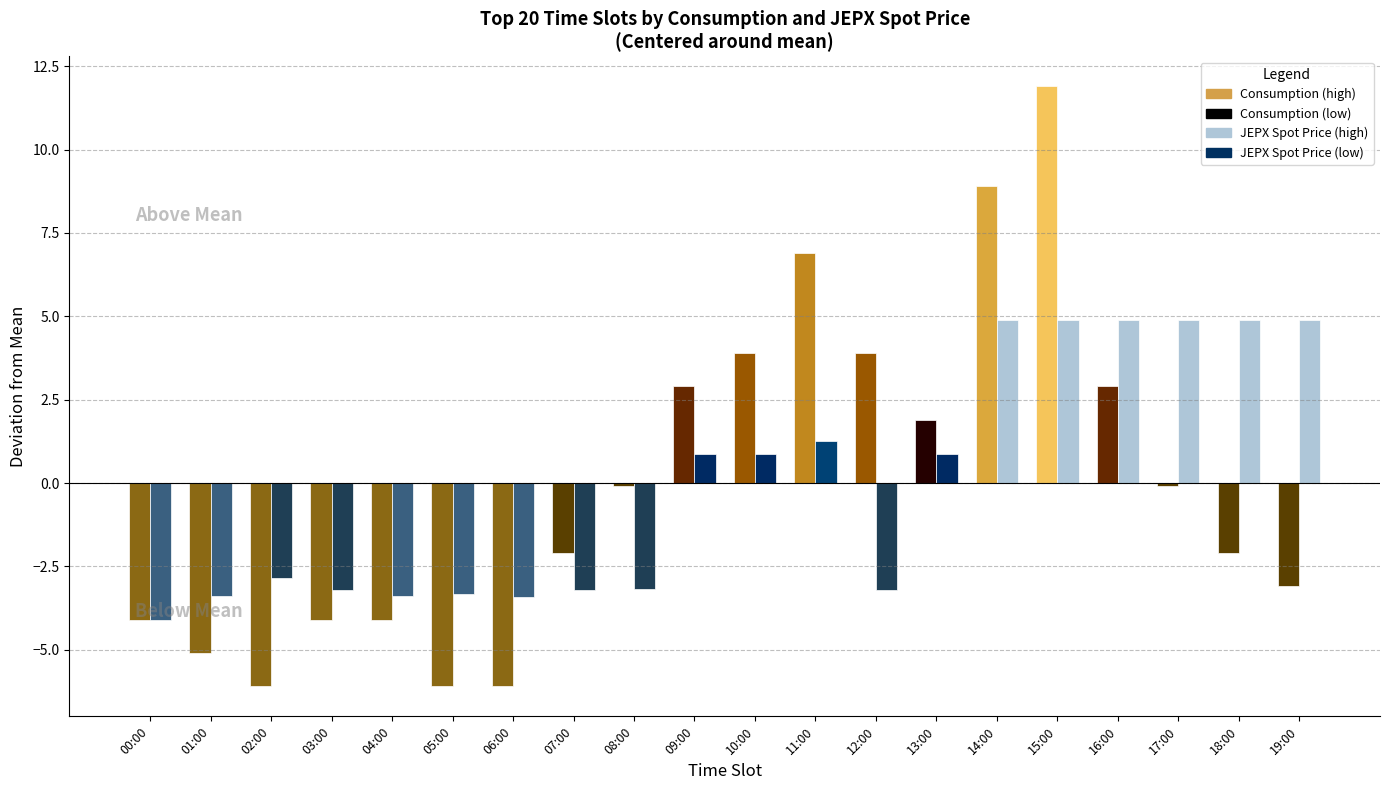

How many values in the jepx_spot_area_price series are below 16?

10